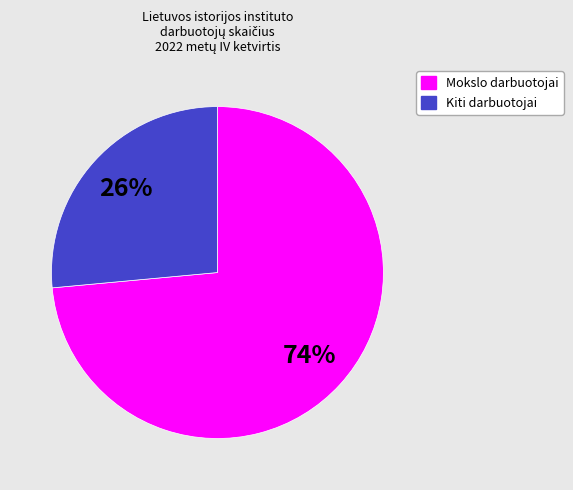

Is there any slice that represents more than half of the pie?

Yes